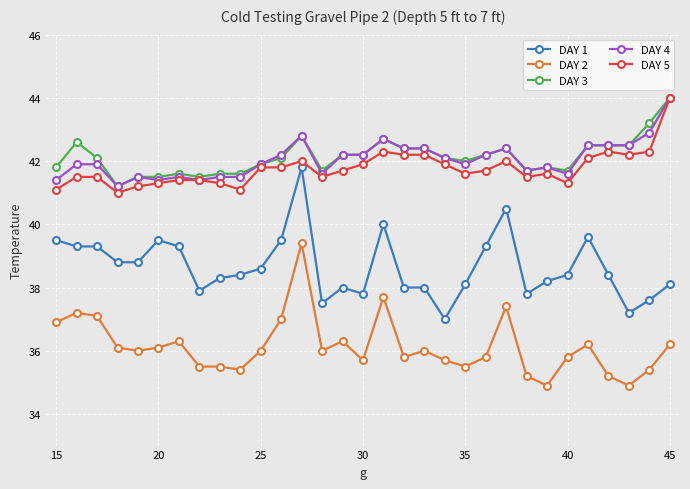

Does the chart have visible grid lines?

Yes